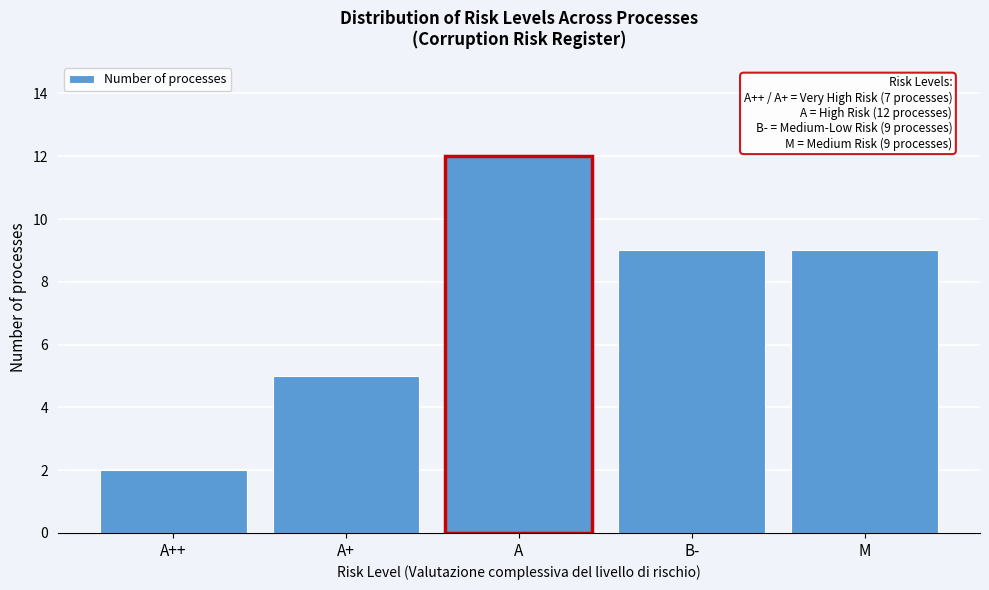

Reading left to right, list all the values displayed in this chart.

A++=2	A+=5	A=12	B-=9	M=9